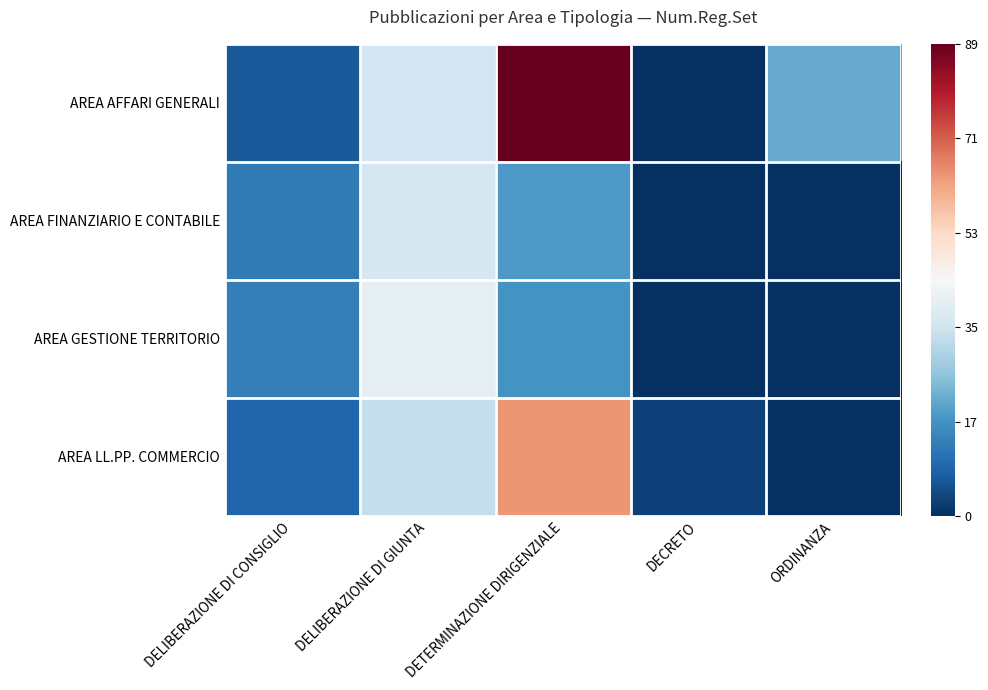

How many data points does each series have?

5